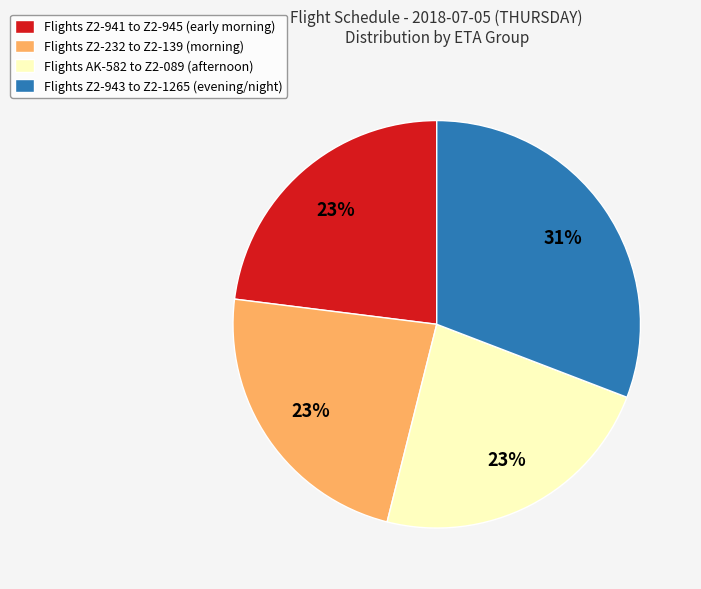

Is there a majority slice in this chart?

No